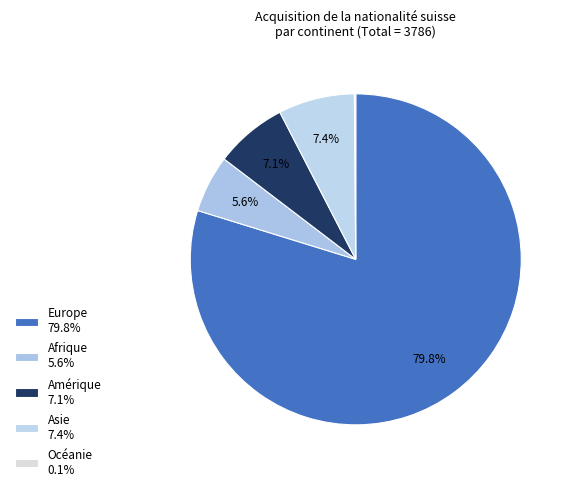

What is the change in value from Afrique to Océanie?

-207